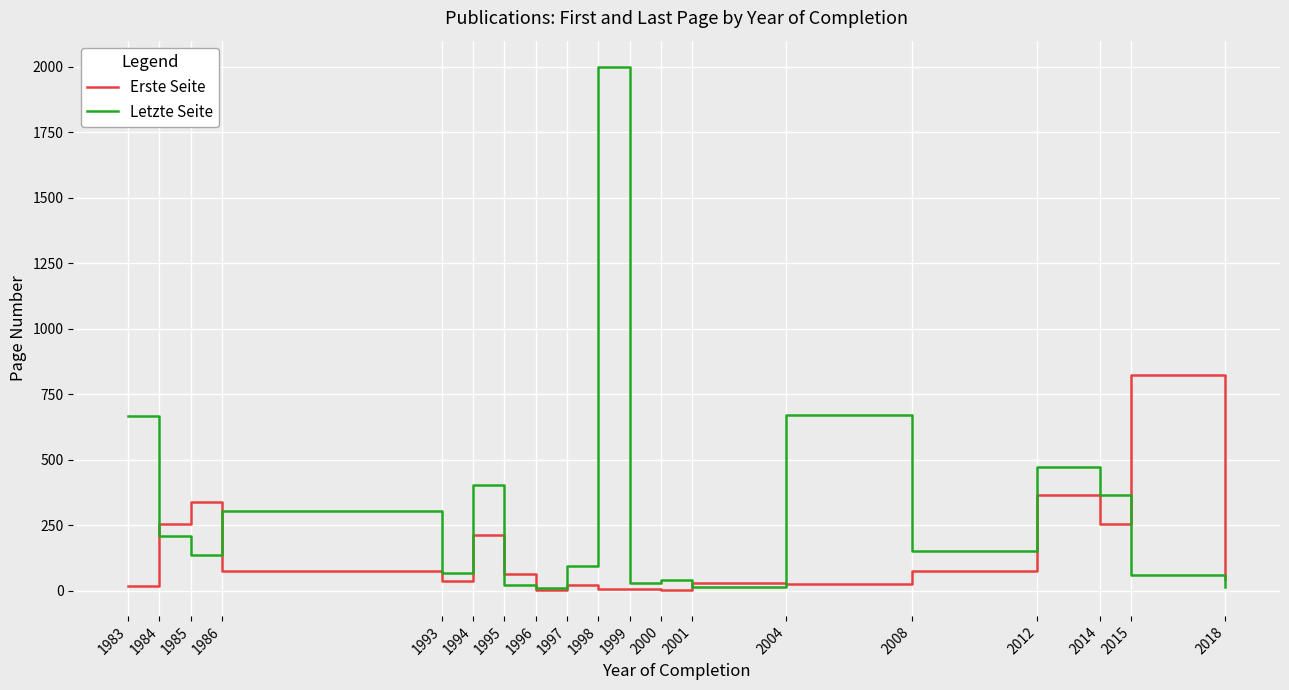

How many series are shown in this chart?

2